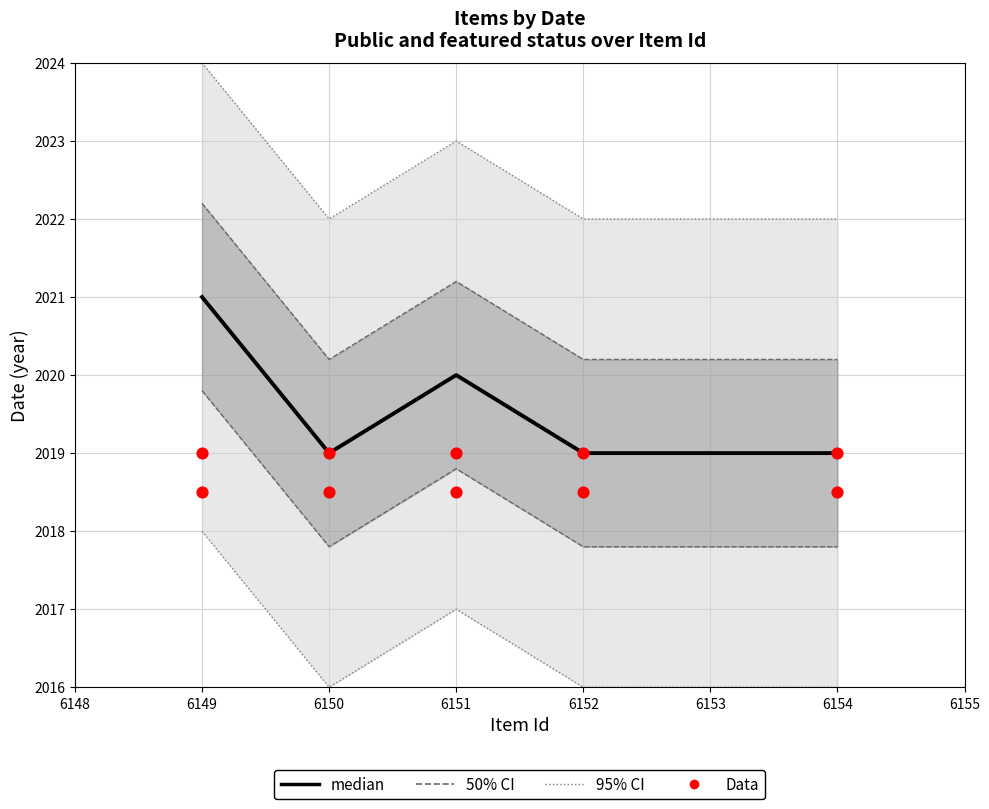

Which series has the largest total across all categories?

median